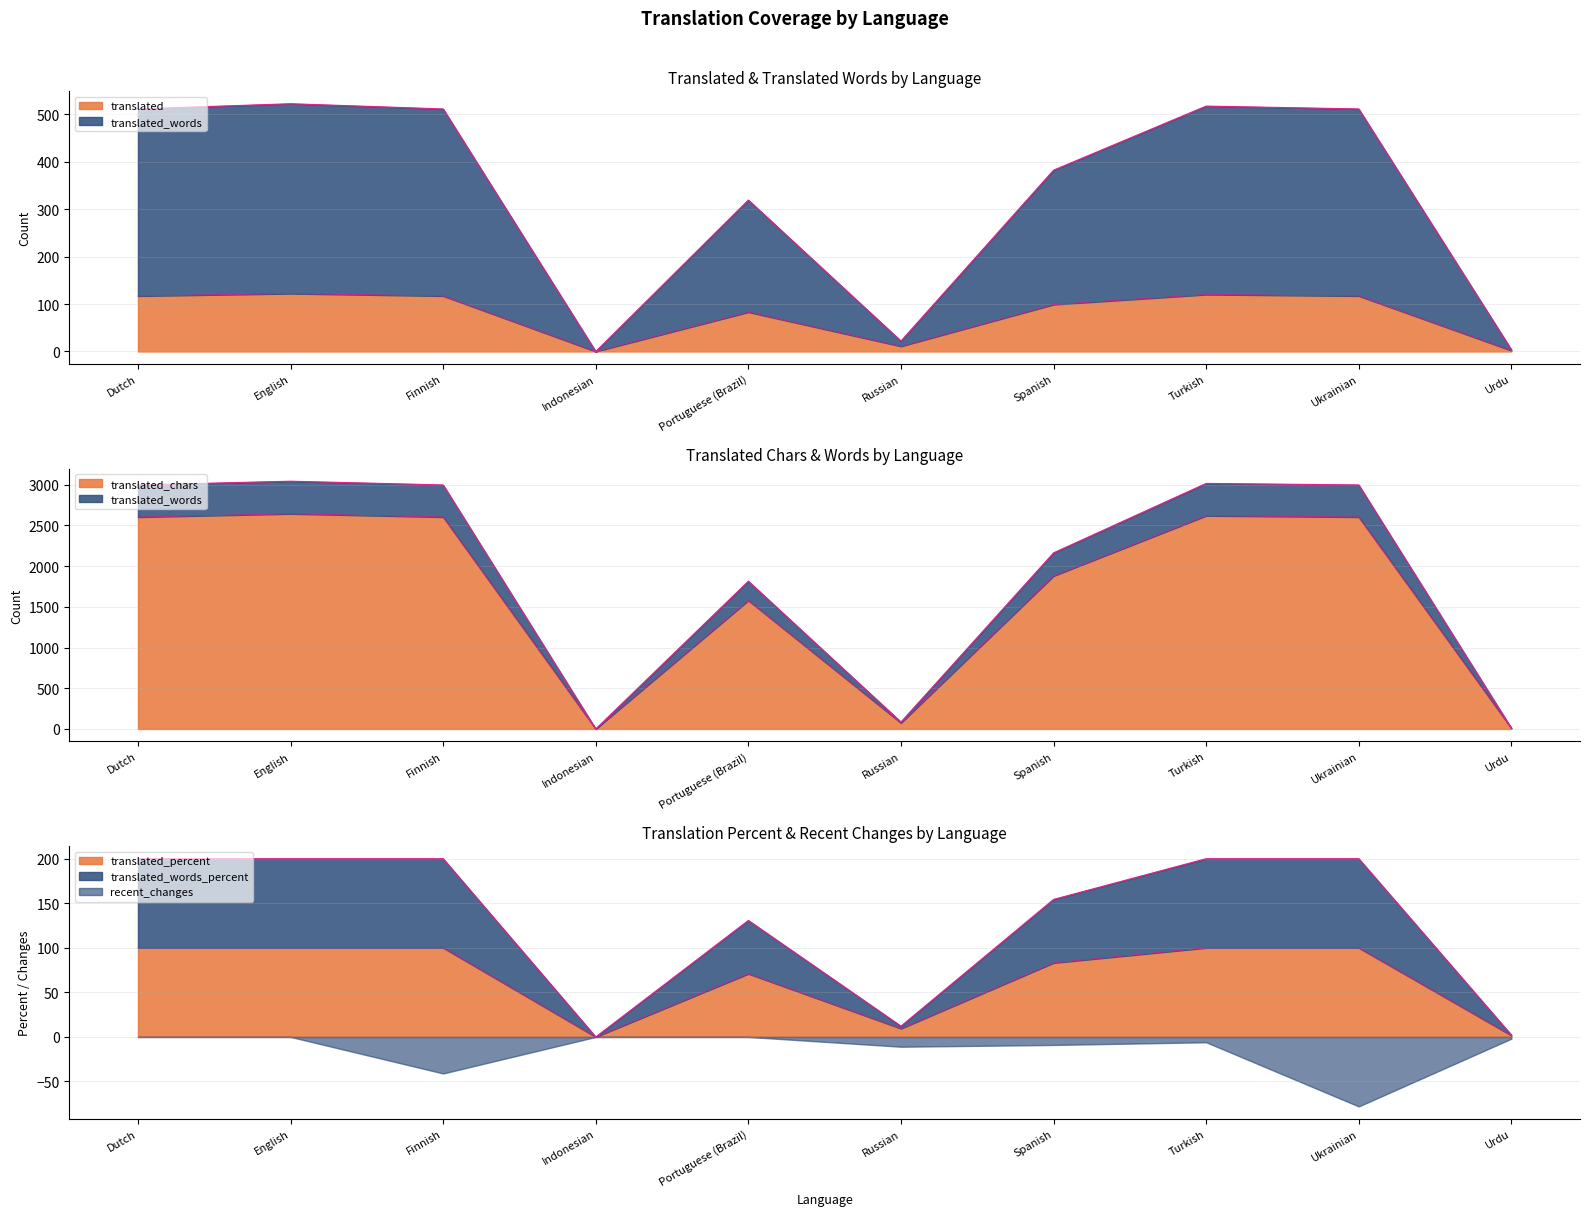

How many data points in translated_words are above 2996?

2